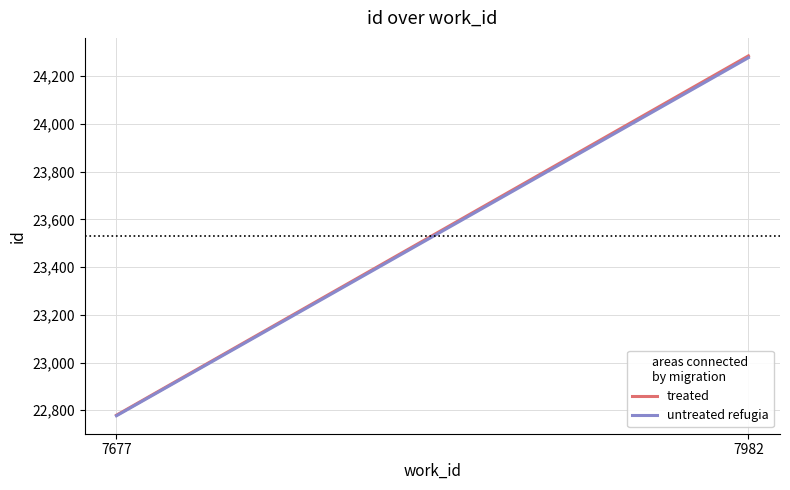

How many categories are shown in the chart?

2